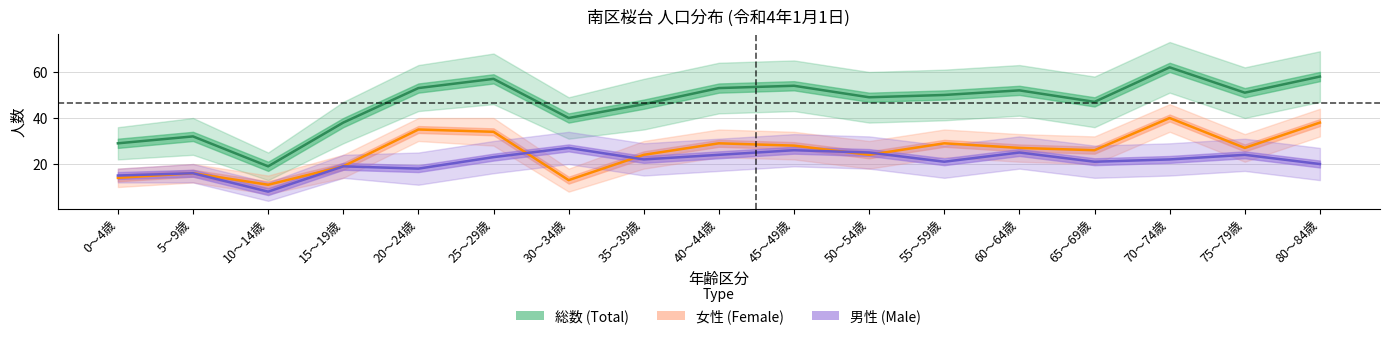

What is the average value of the 女性 (Female) series?

26